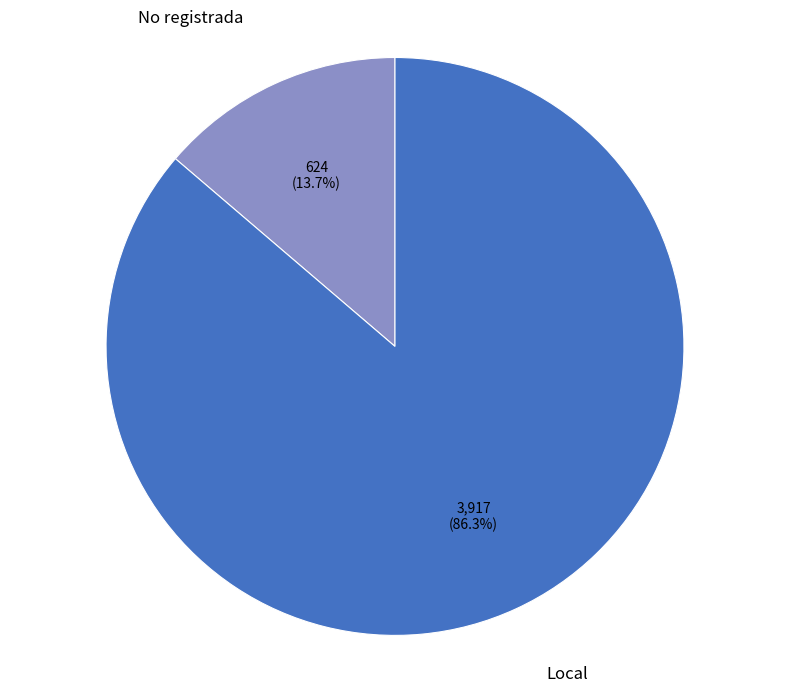

What is the majority slice?

Local